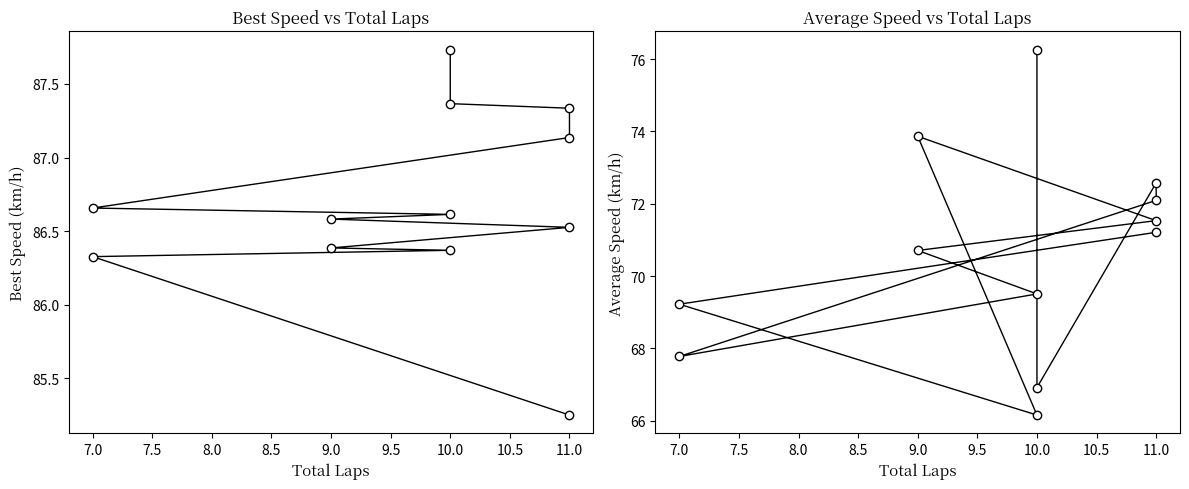

True or false: Best Speed and Average Speed intersect in this chart.

False